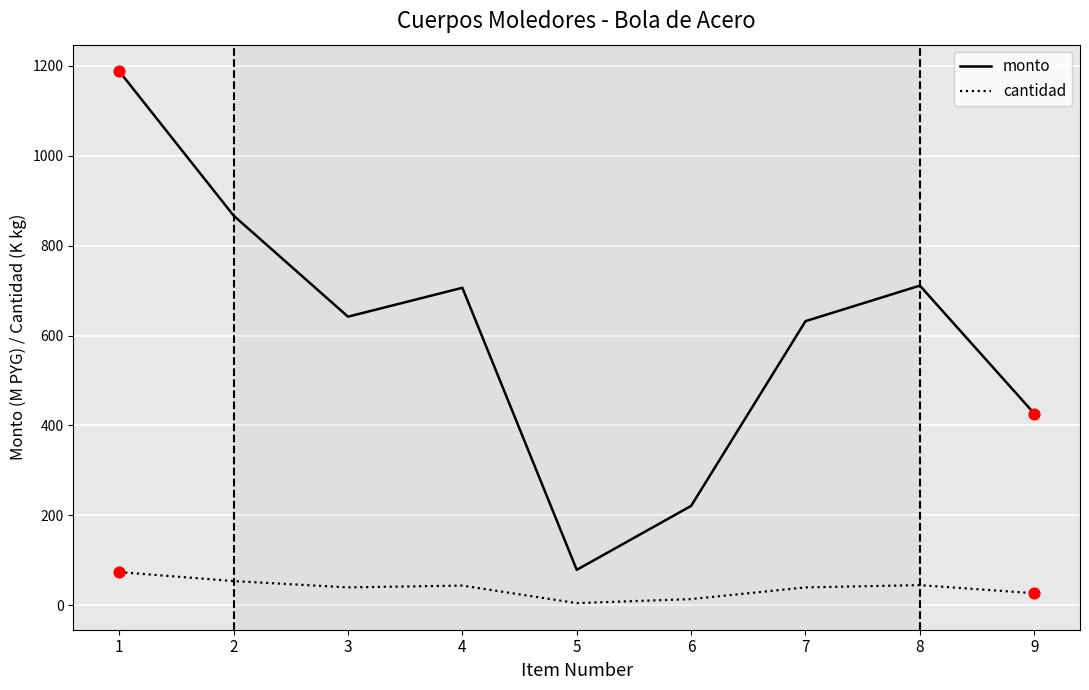

Which series has the largest range (max minus min)?

monto